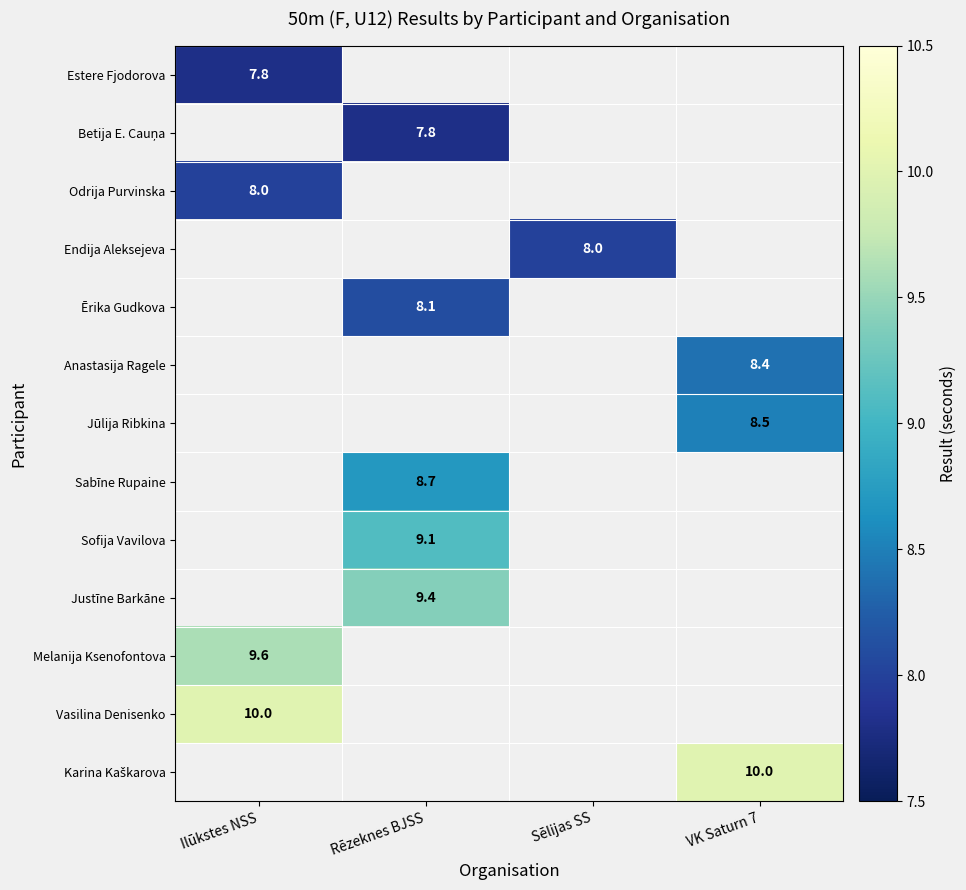

The Endija Aleksejeva series shows 10.9 at Sēlijas SS. True or false?

False